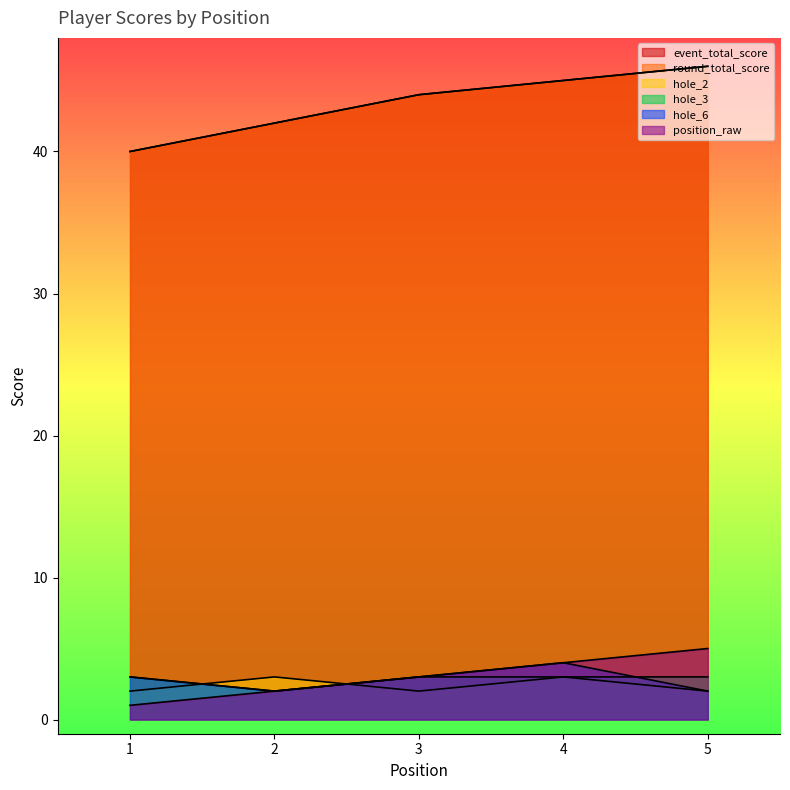

Is it true that hole_6 equals 1 at 2?

False